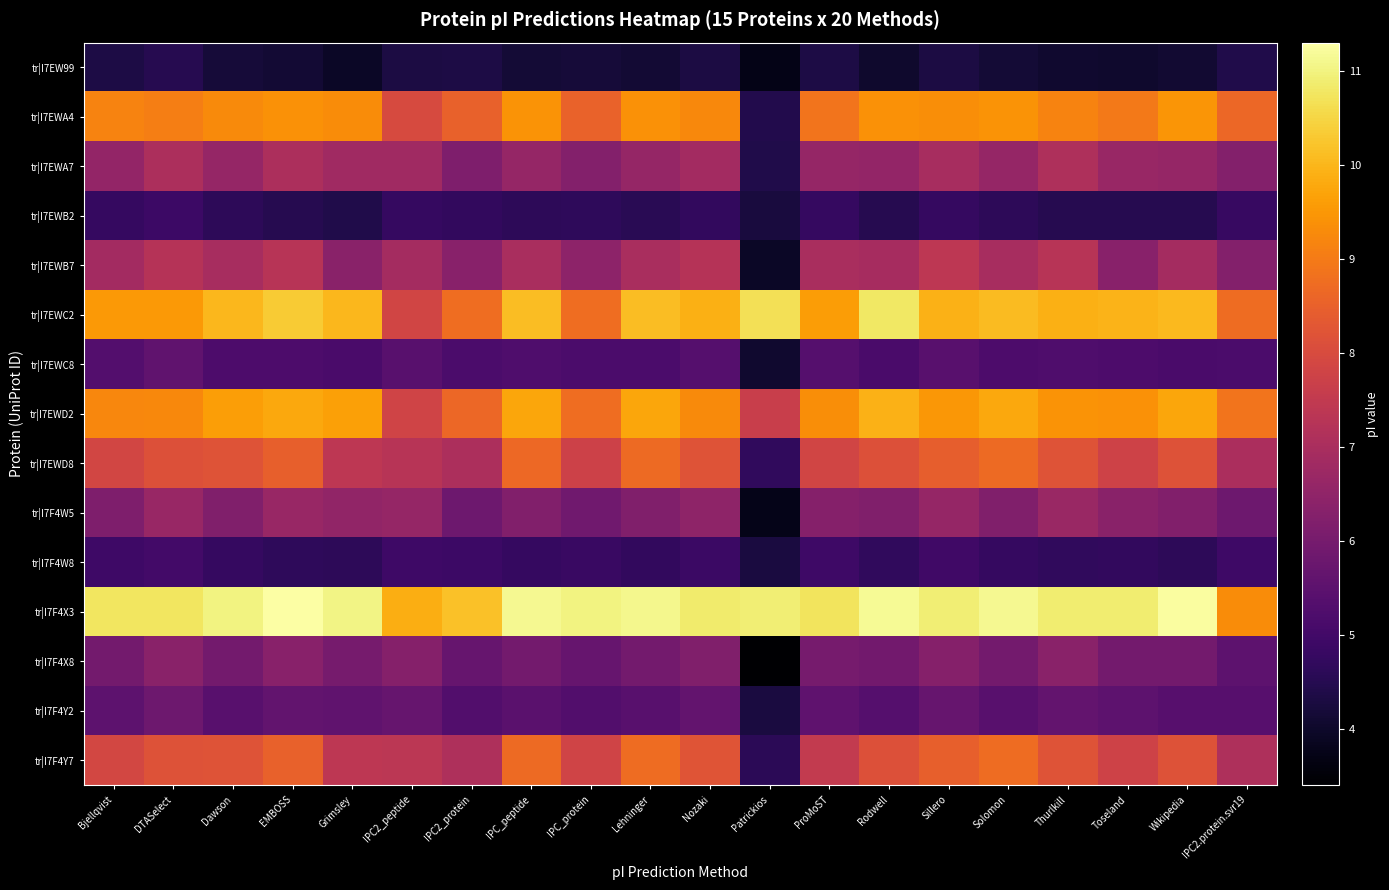

What is the maximum value shown in the chart?

11.3